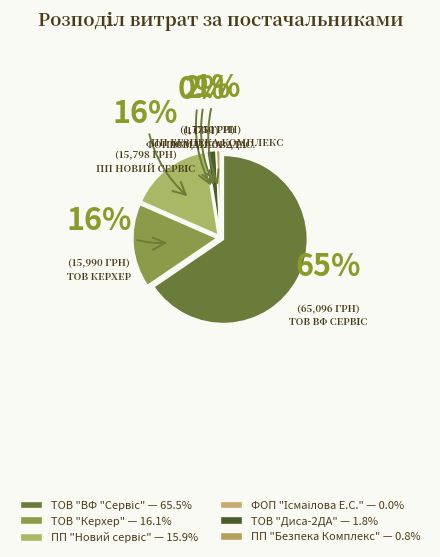

Is the sum of ПП "Безпека Комплекс" and ТОВ "Диса-2ДА" greater than half?

No